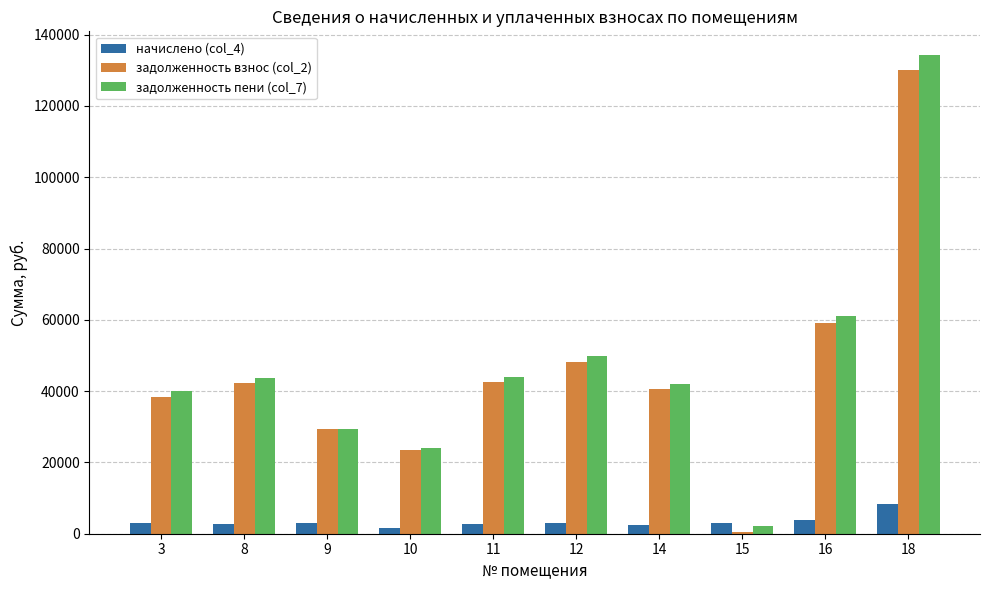

Is the value of задолженность пени (col_7) at 9 greater than the value of начислено (col_4) at 9?

Yes